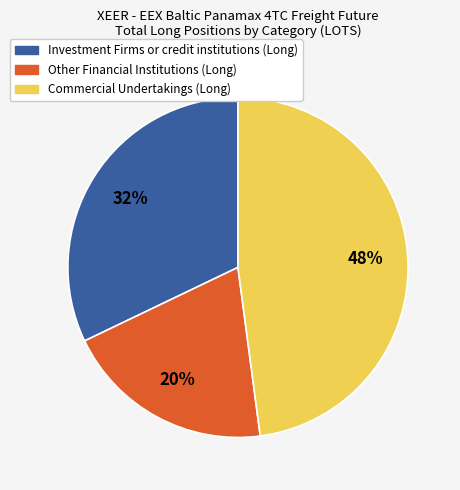

True or false: Other Financial Institutions (Long) accounts for 20% of the total.

True